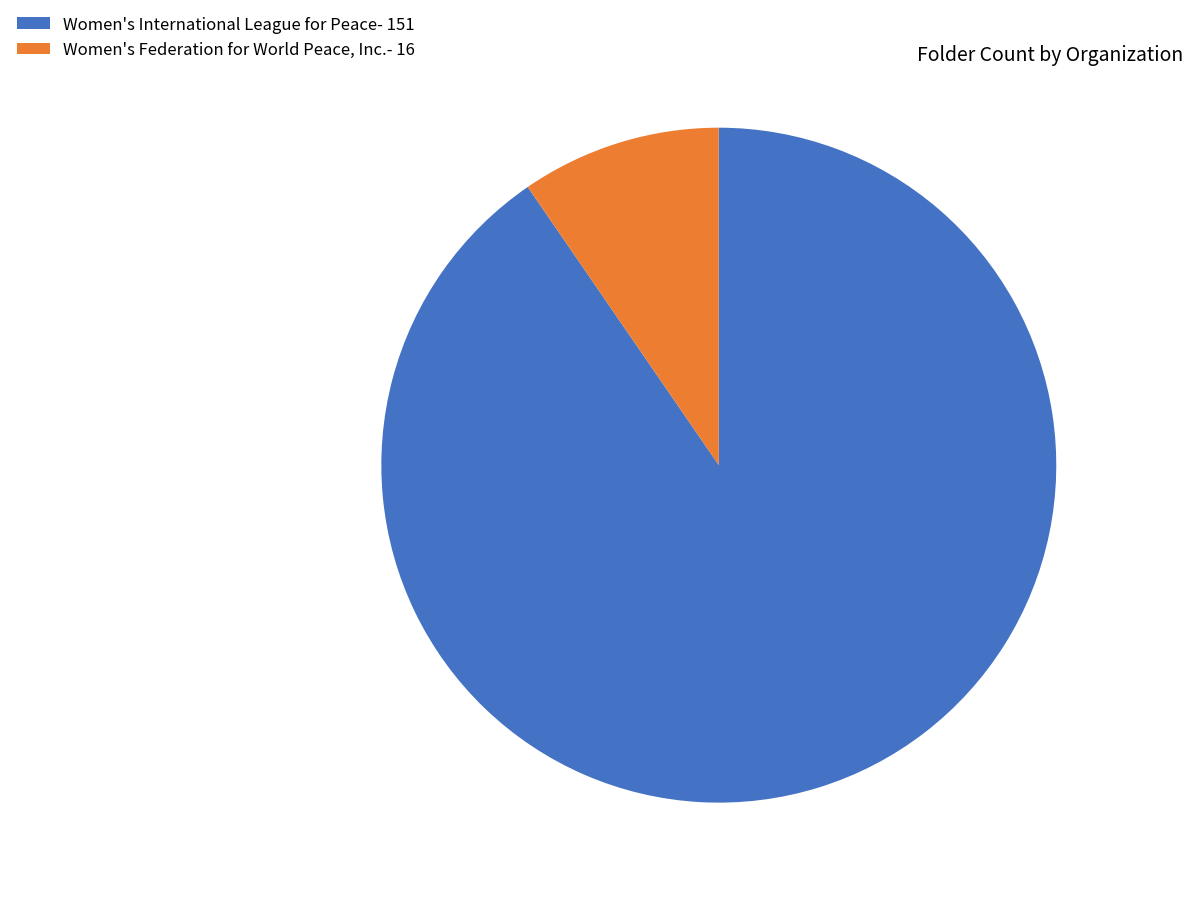

Which slice is the smallest?

Women's Federation for World Peace, Inc.